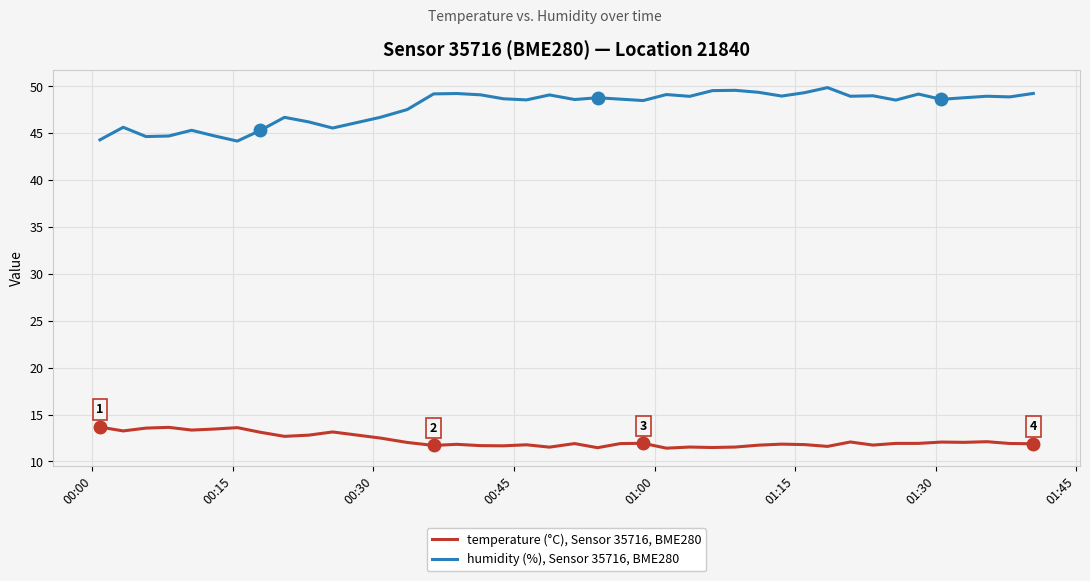

True or false: temperature (°C), Sensor 35716, BME280 and humidity (%), Sensor 35716, BME280 cross at least once.

False